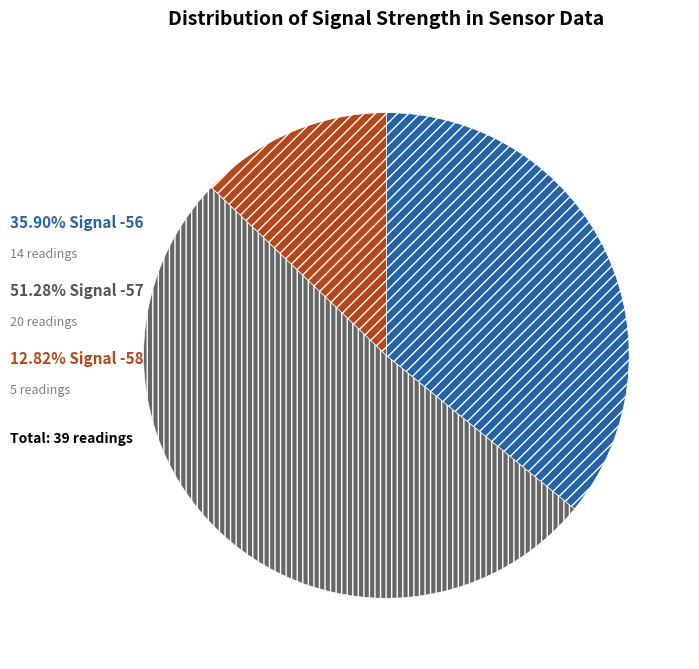

Is there a majority slice in this chart?

Yes